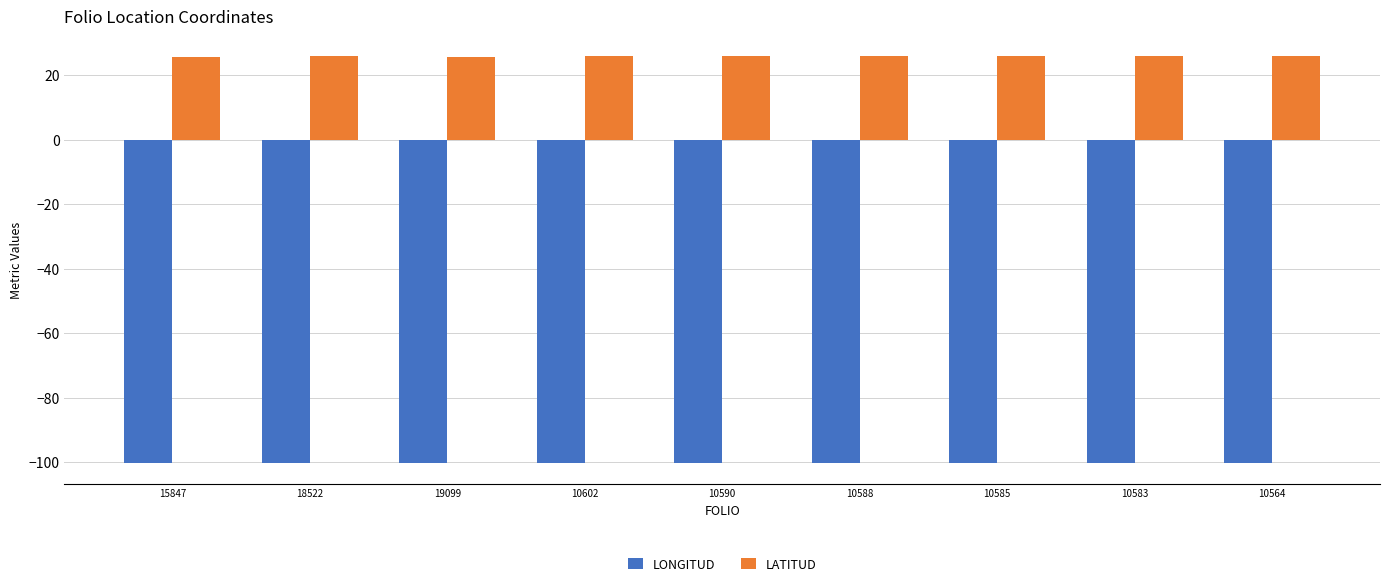

Rank the series by their average value, from lowest to highest.

LONGITUD, LATITUD